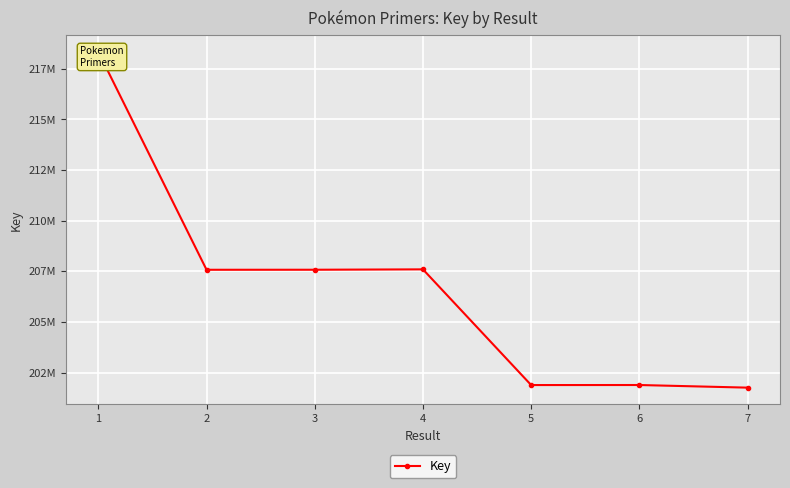

How many lines are shown in the chart?

1